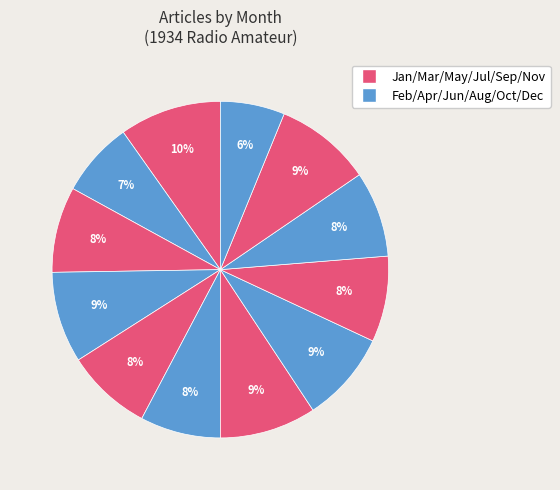

Rank the categories by value from lowest to highest.

Dec, Feb, Jun, Mar, May, Sep, Oct, Apr, Aug, Jul, Nov, Jan